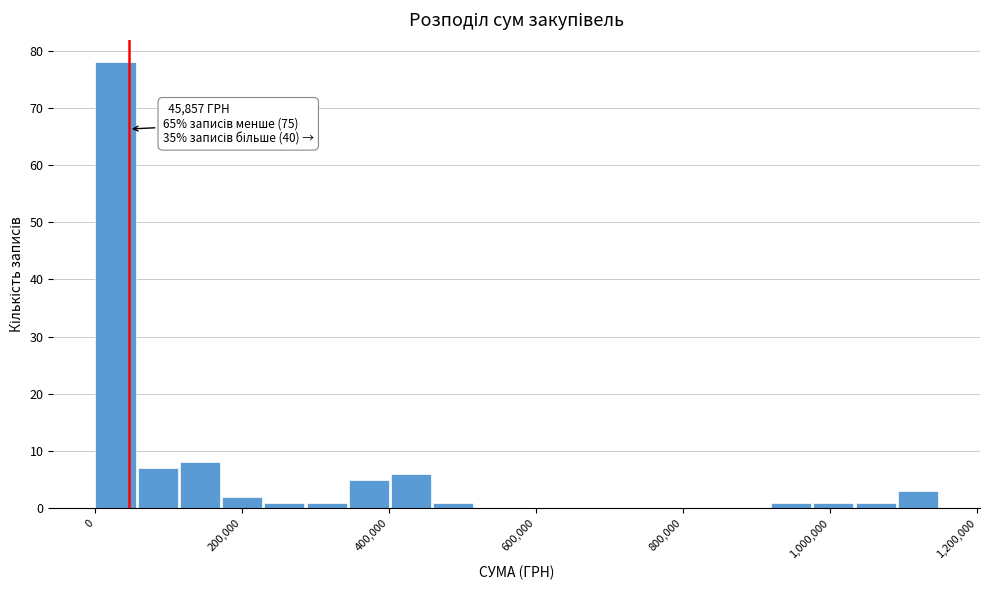

Around what value on the x-axis is the tallest bar? Give the approximate position of its centre, as read against the axis.

20000